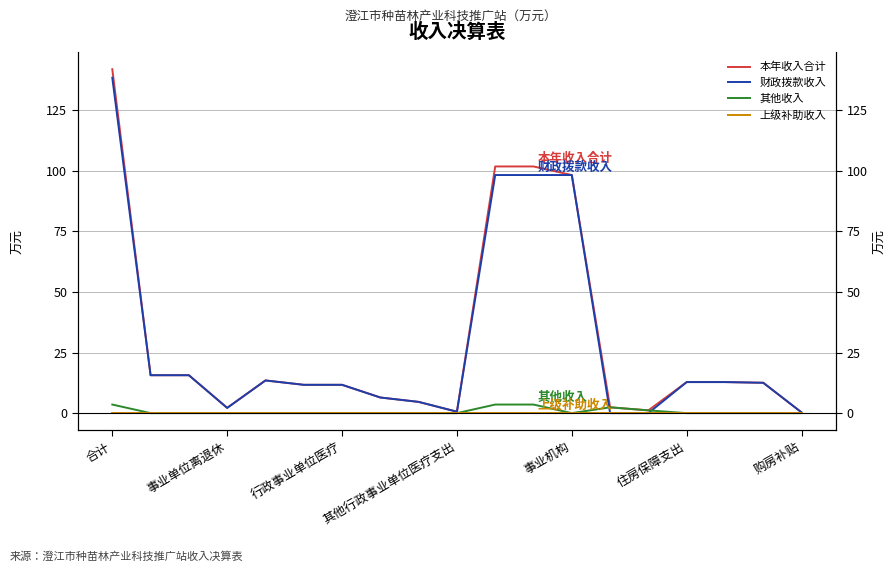

What is the highest value of the 财政拨款收入 series?

138.4